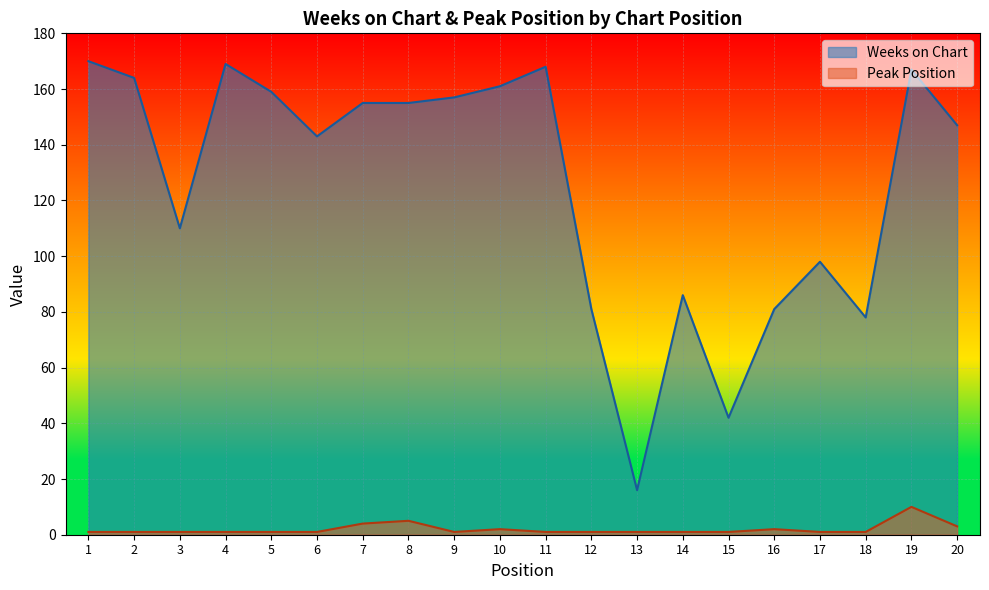

What is the highest value of the Peak Position series?

10